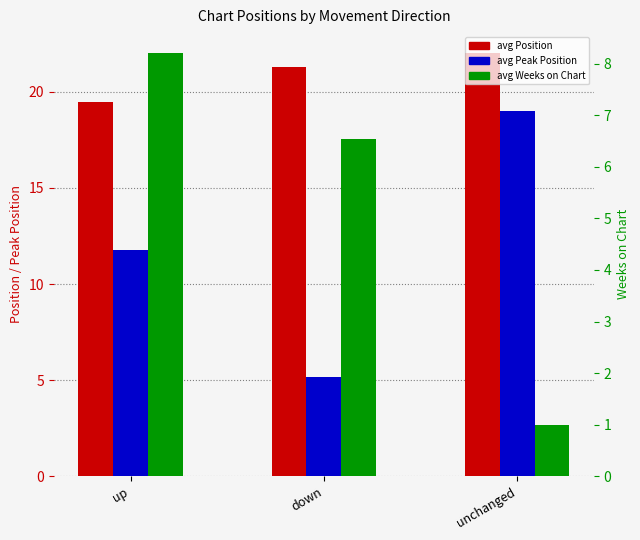

What is the sum of the avg Position values at up and unchanged?

41.5